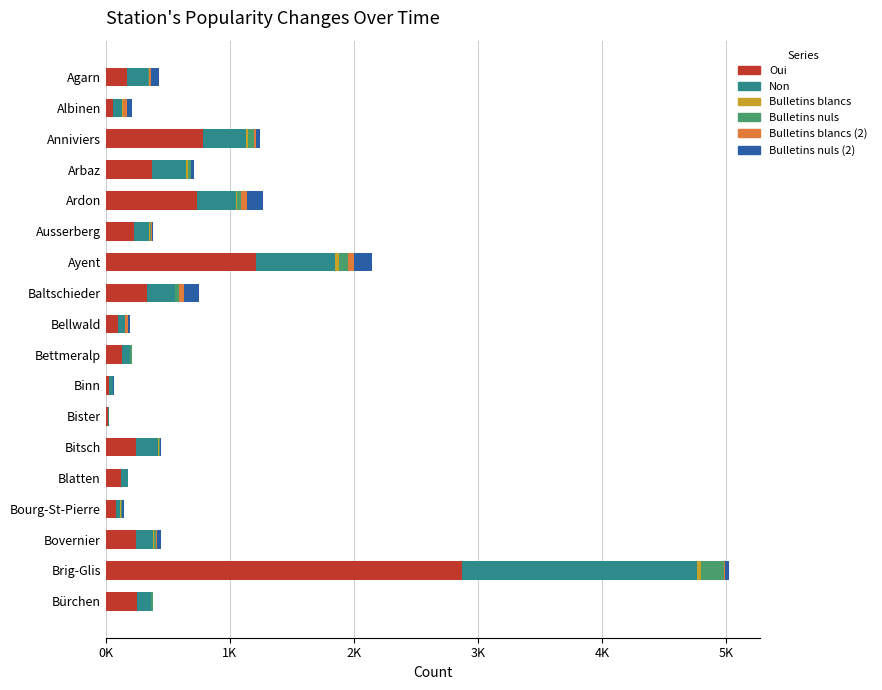

What are all the series names shown in the legend?

Oui, Non, Bulletins blancs, Bulletins nuls, Bulletins blancs (2), Bulletins nuls (2)